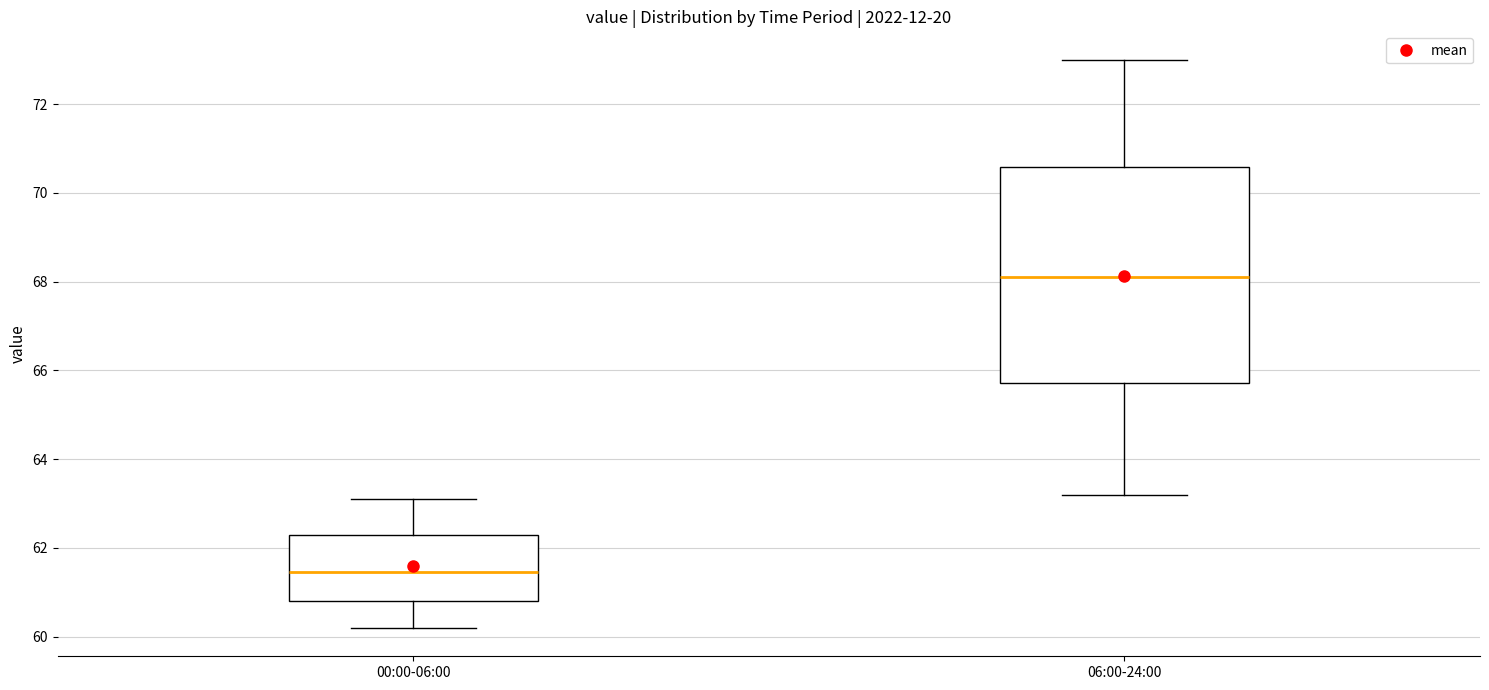

Which box has the lowest median line?

00:00-06:00